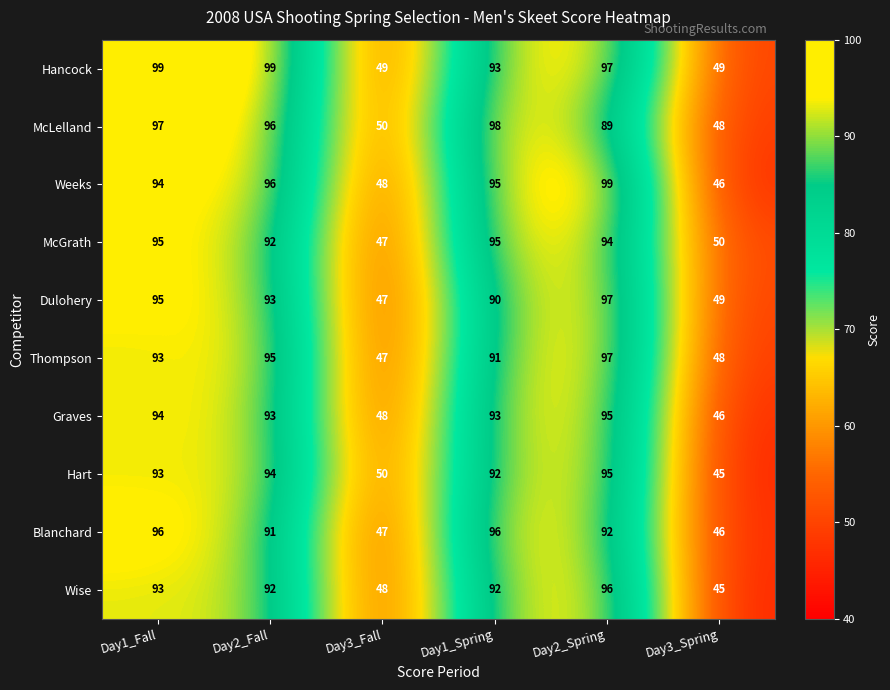

Between Day2_Fall and Day1_Spring, which series saw the biggest shift?

Hancock